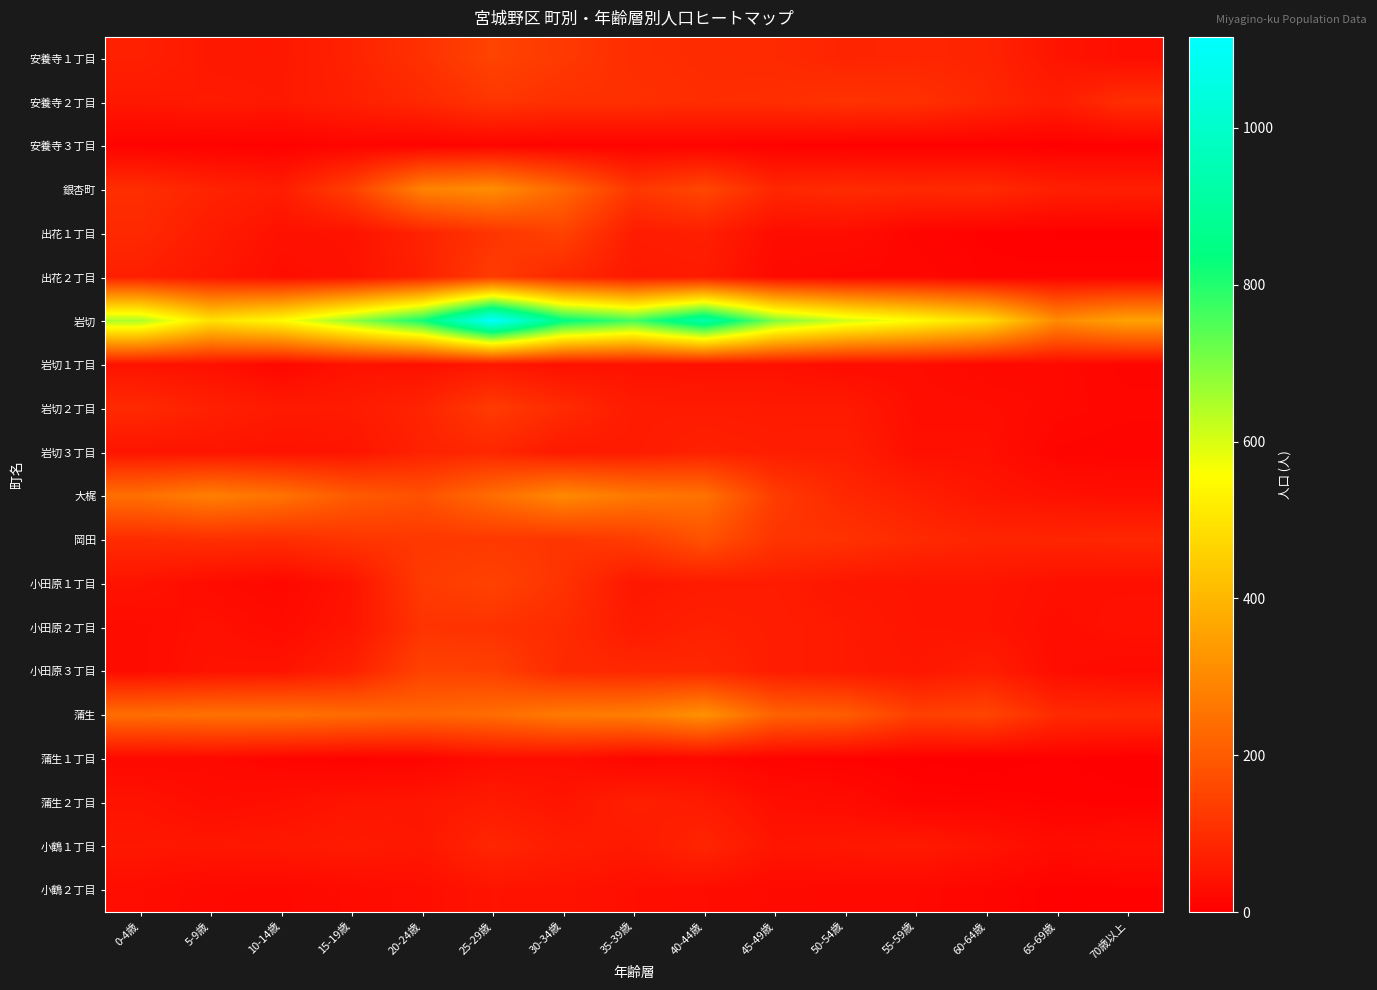

Which series changed the most between 25-29歳 and 50-54歳?

岩切